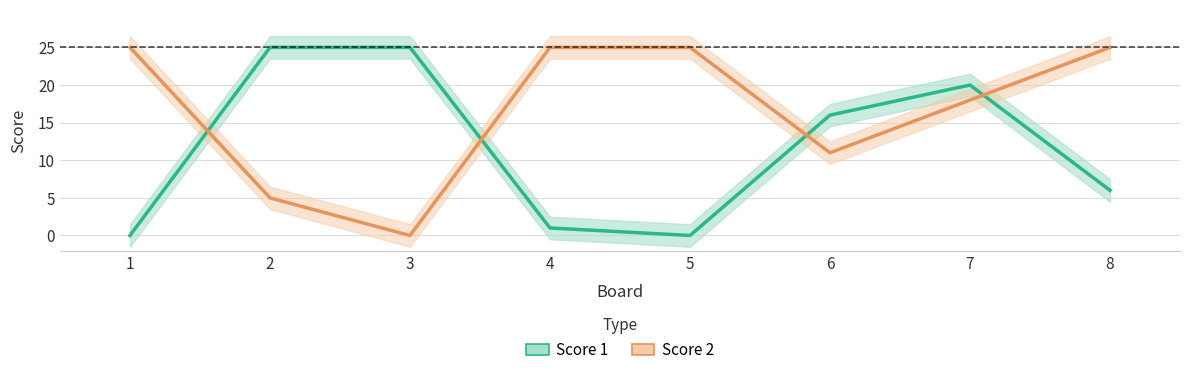

Which category has the lowest value across all series?

1